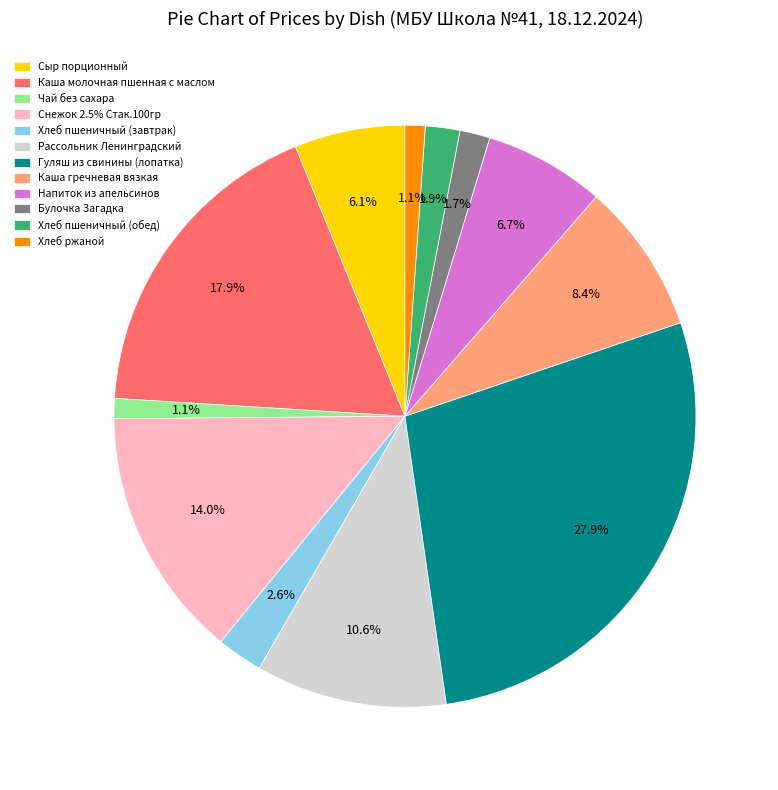

Between Каша молочная пшенная с маслом and Напиток из апельсинов, which is larger?

Каша молочная пшенная с маслом